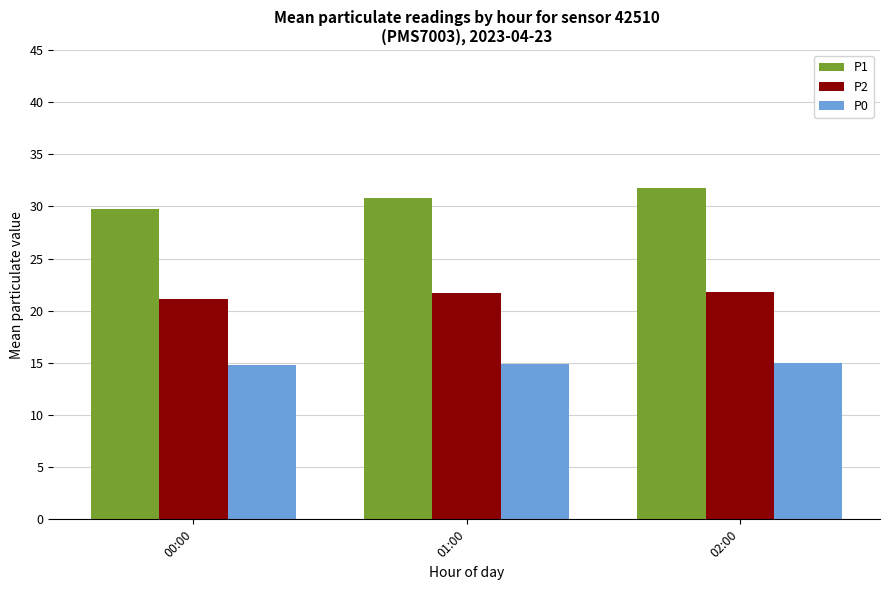

At how many categories does at least one series exceed 29?

3